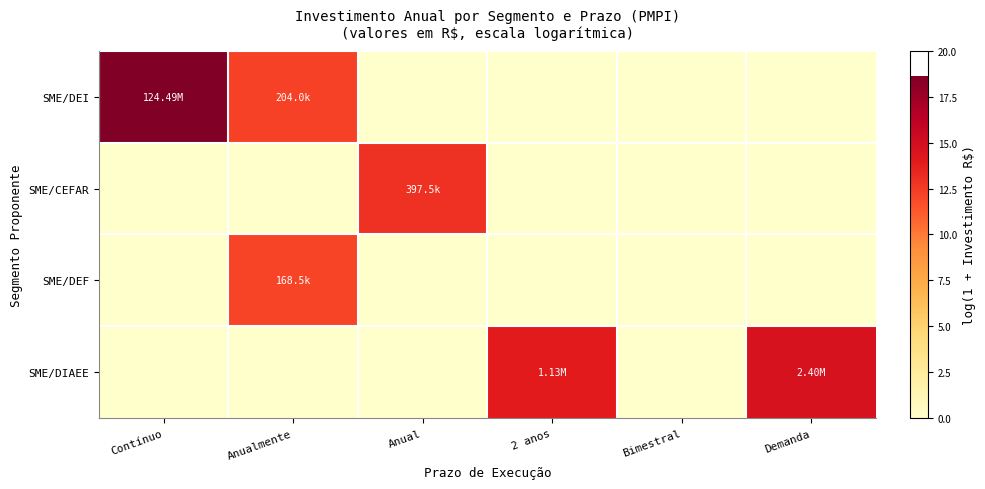

Which series has the largest total across all categories?

SME/DEI